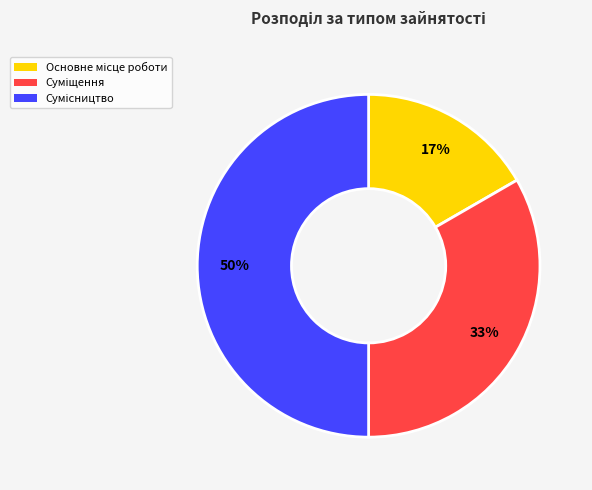

To the nearest percent, what is the average slice percentage?

33%